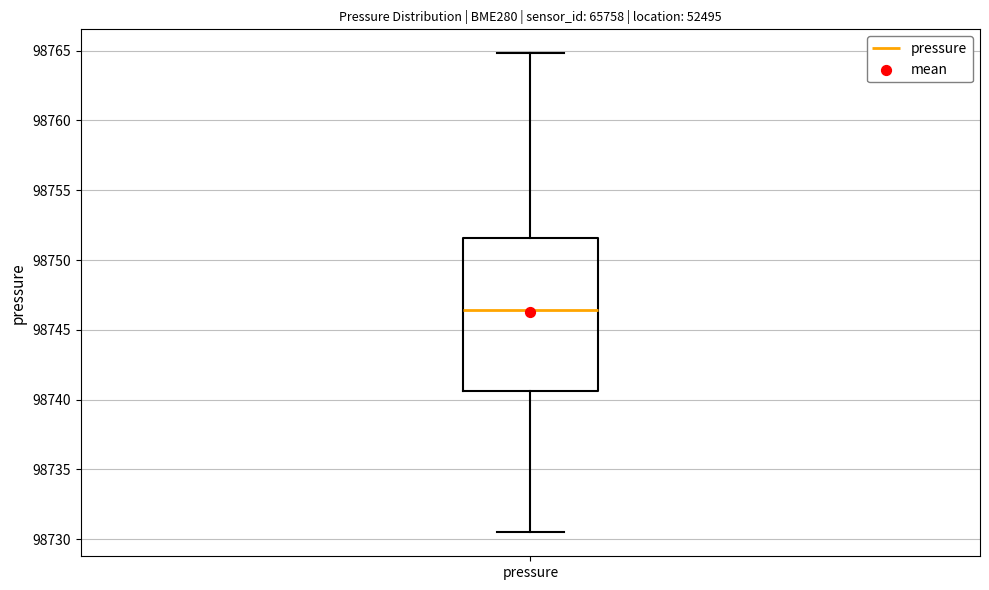

Read this box plot against the y-axis: the position of the median line, the range covered by the box, and the ends of both whiskers. The values are not printed on the chart, so give them approximately, as read against the axis.

median 98746.5, box 98740.5 to 98751.5, whiskers 98730.5 to 98765.0